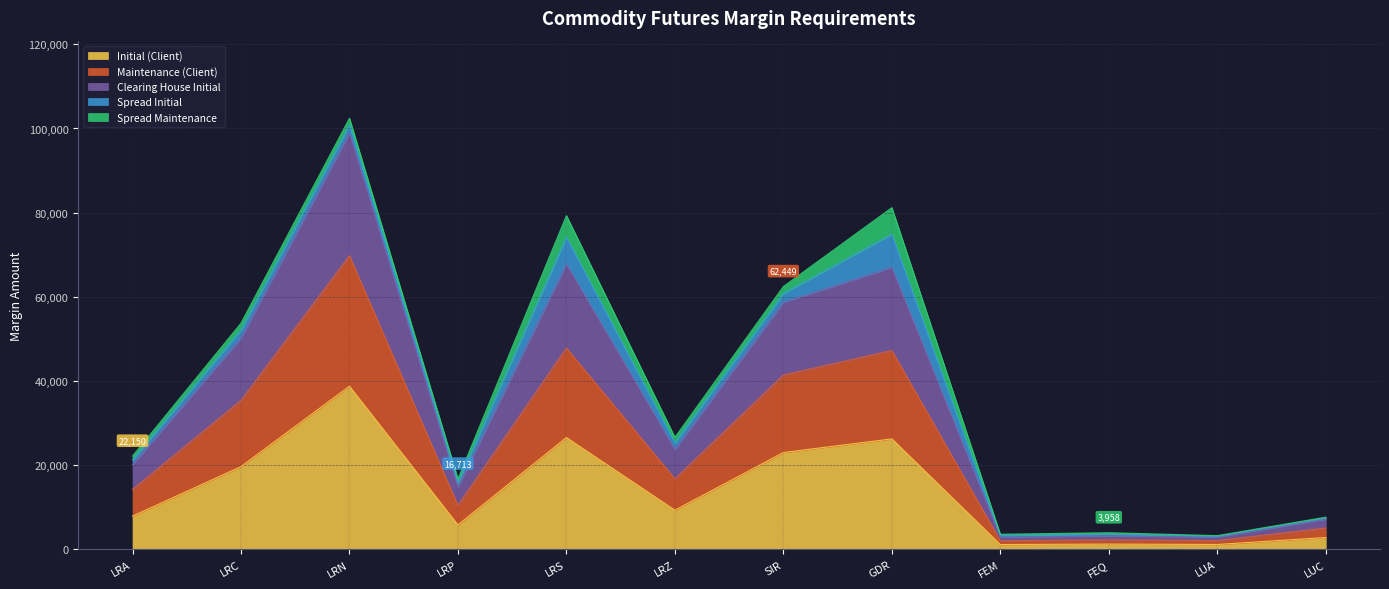

What is the difference between the Initial (Client) values at LRZ and LUC?

6491